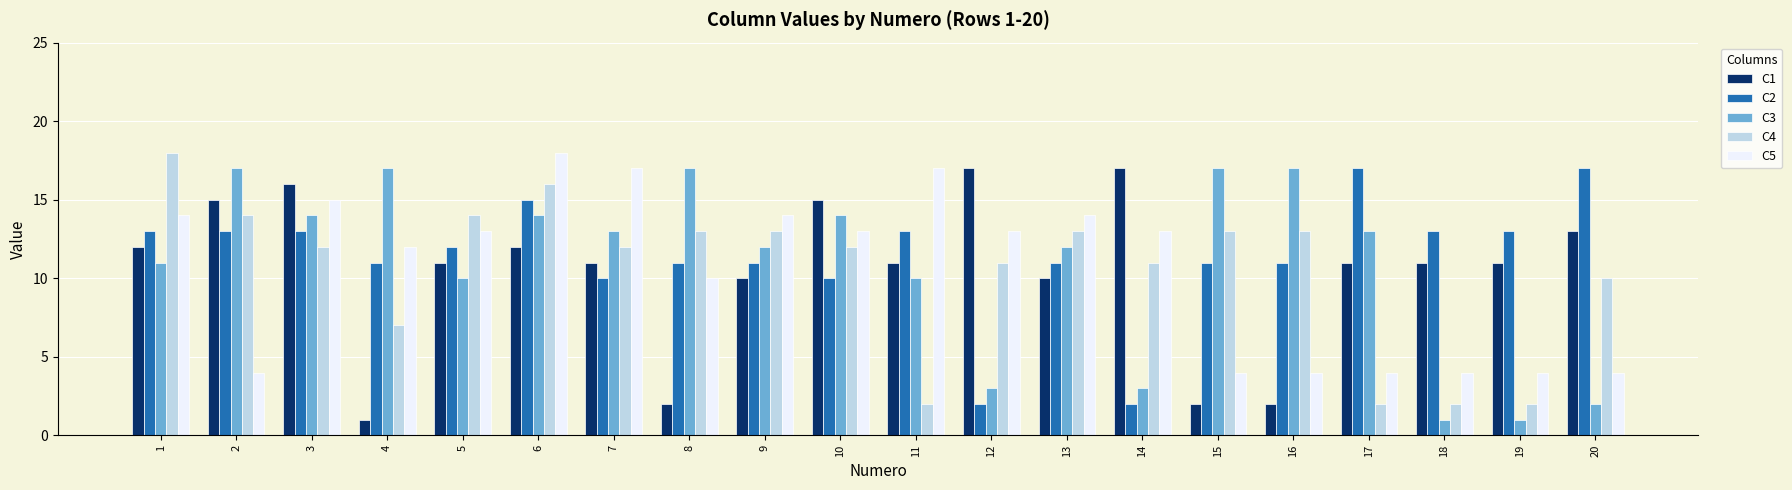

Is it true that C3 equals 11 at 1?

True